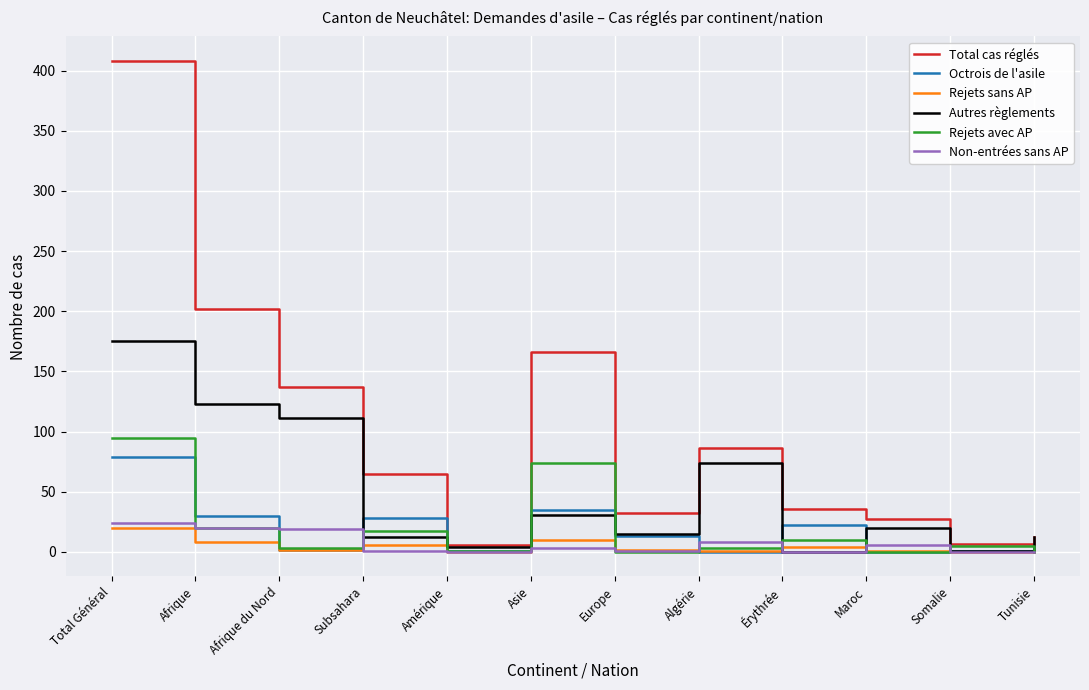

At which label does Total cas réglés reach its peak?

Total Général